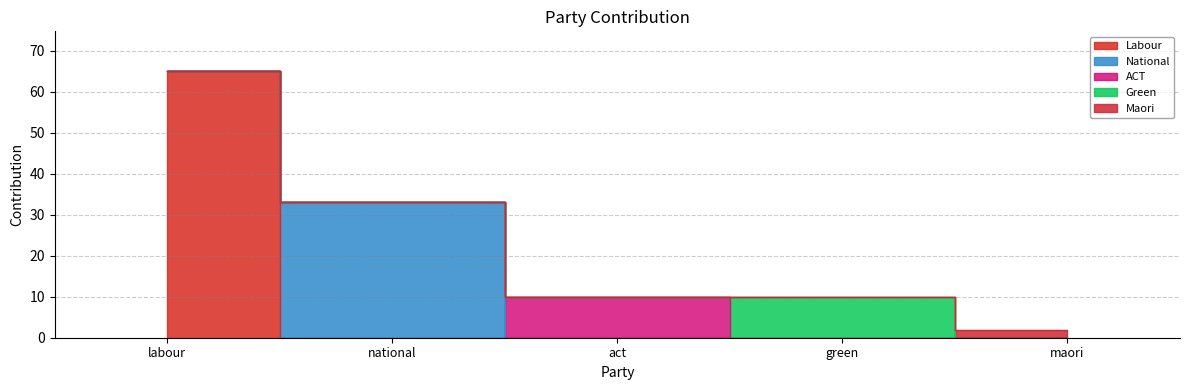

At which label does National reach its minimum?

labour